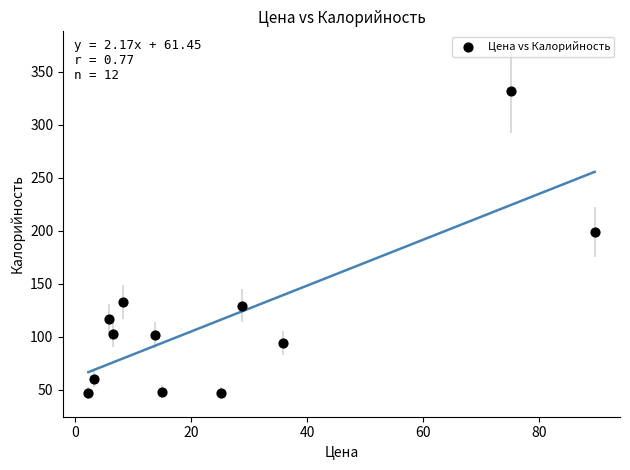

What is the range of X values (max minus min)?

87.2